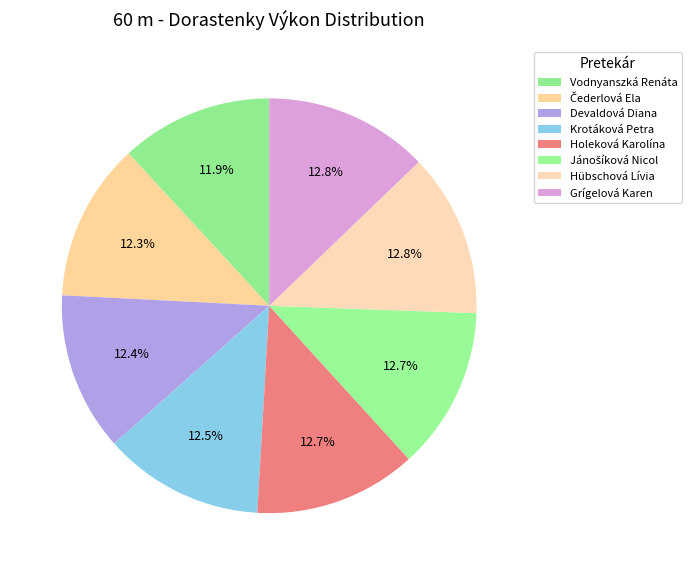

How many segments does this pie chart have?

8